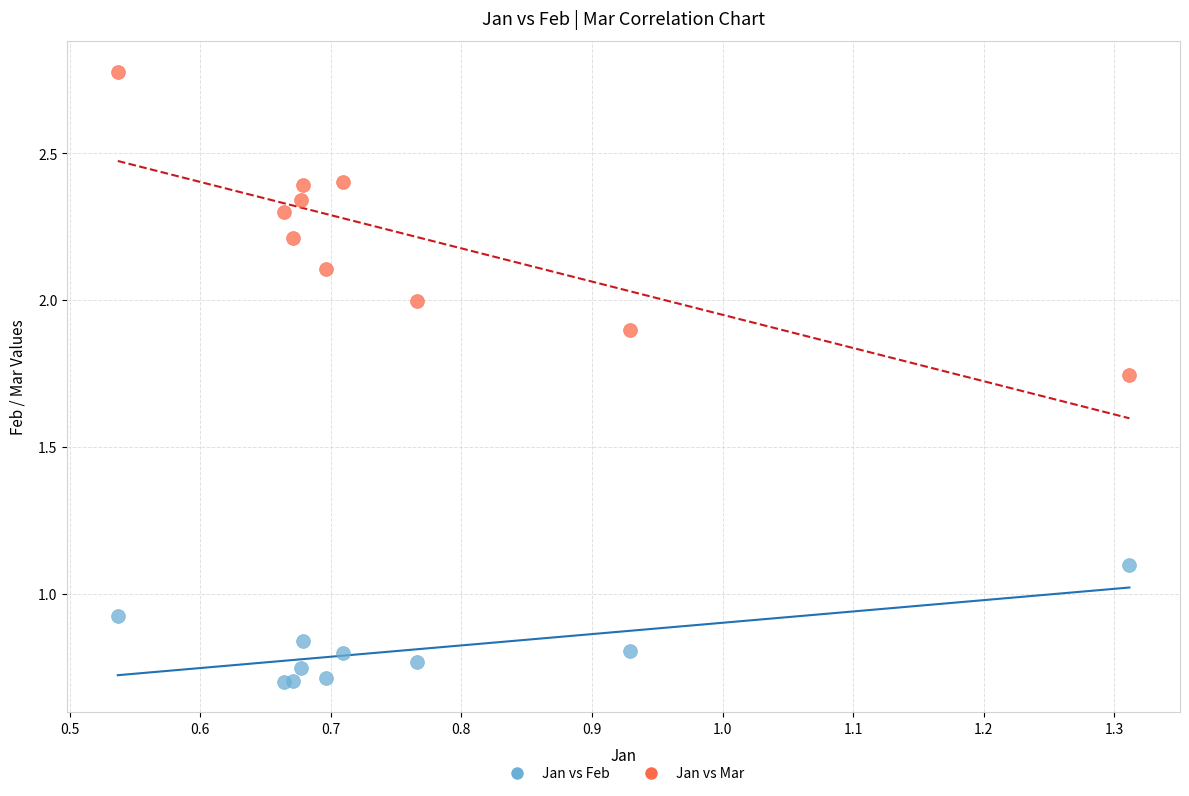

Which series reaches the maximum Y coordinate?

Jan vs Mar